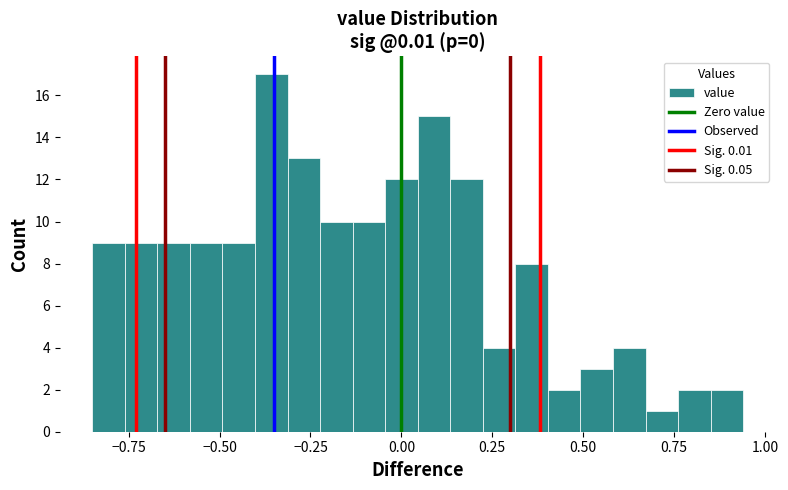

Read against the x-axis, roughly where is the centre of the tallest bar?

-0.35